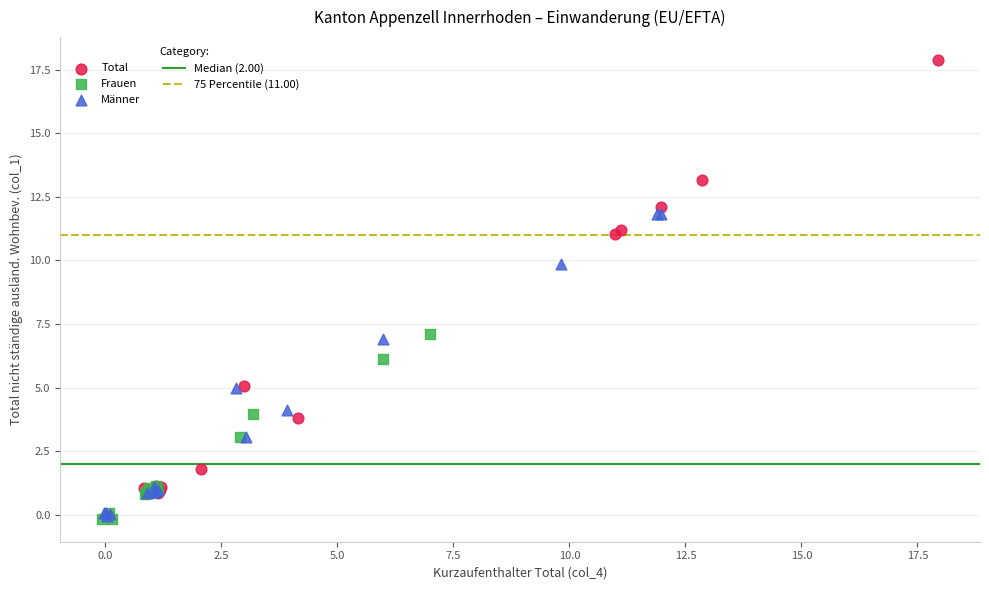

Which series has the largest Y range (max minus min)?

Total